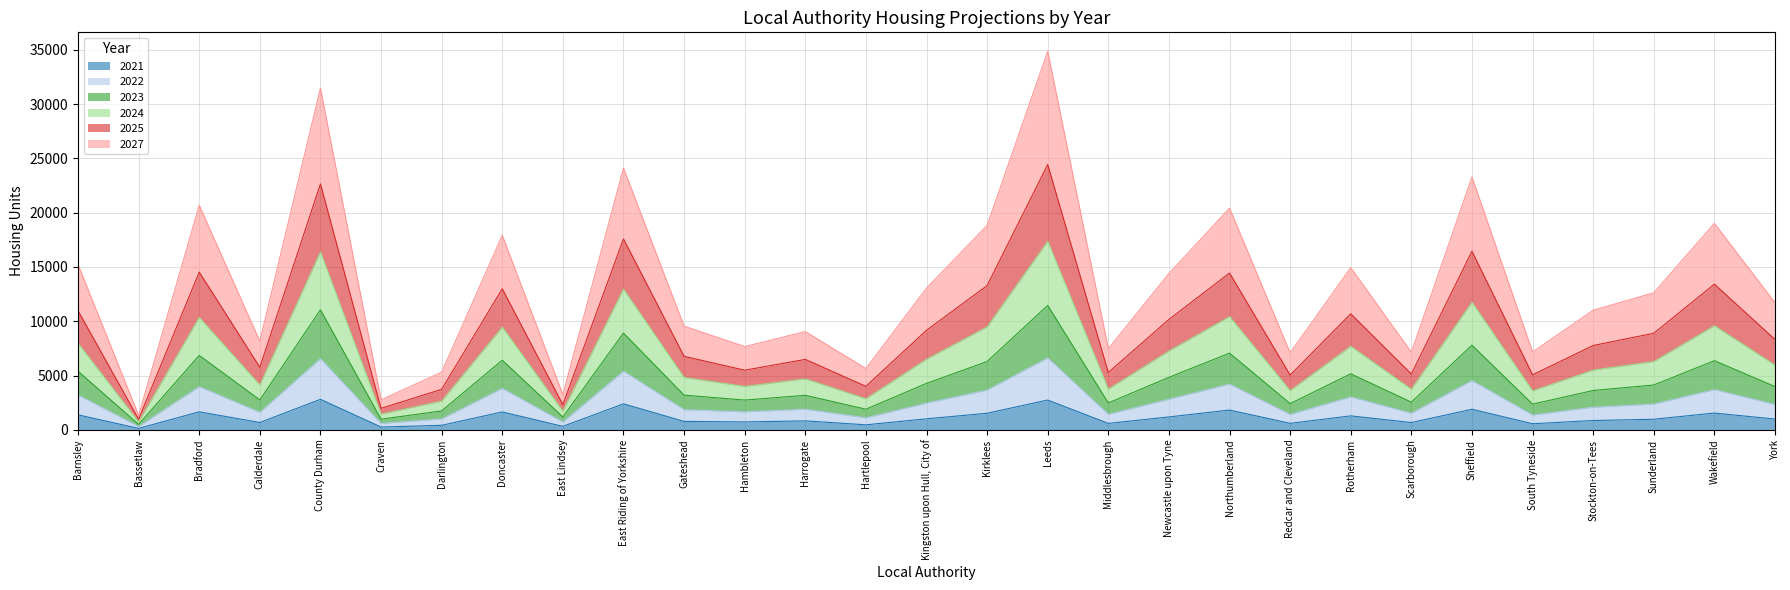

True or false: 2022 and 2025 cross at least once.

False